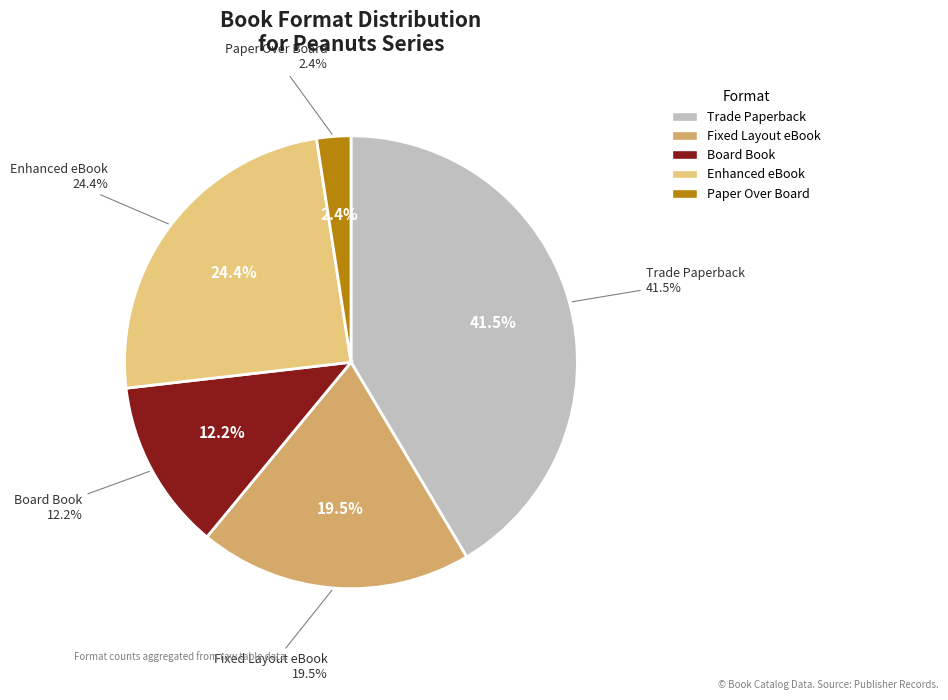

Which has a higher value, Trade Paperback or Fixed Layout eBook?

Trade Paperback